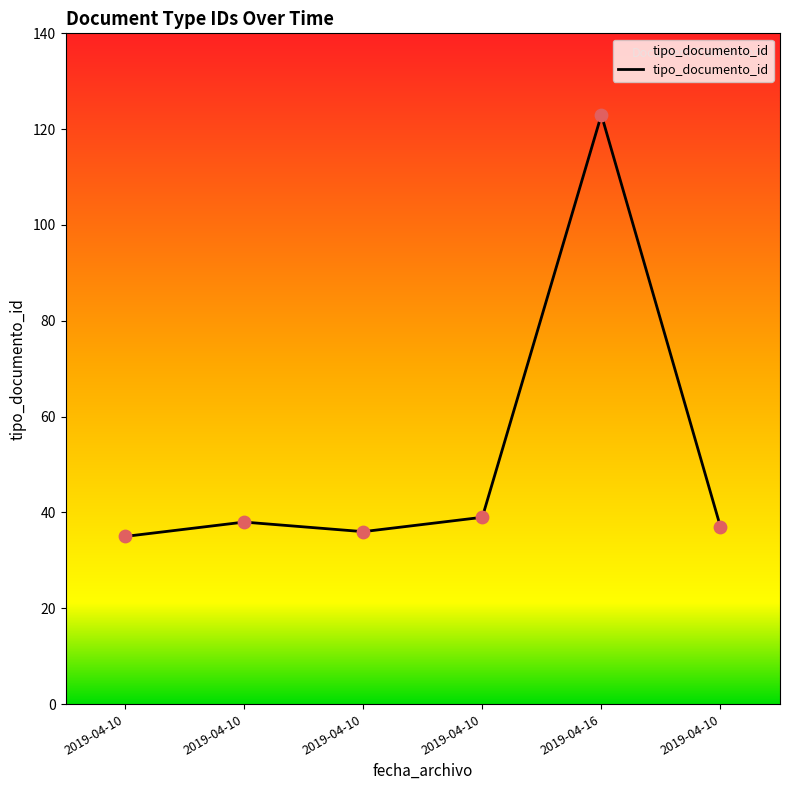

What is the ratio of the value at 2019-04-10 to the value at 2019-04-10?

1.0